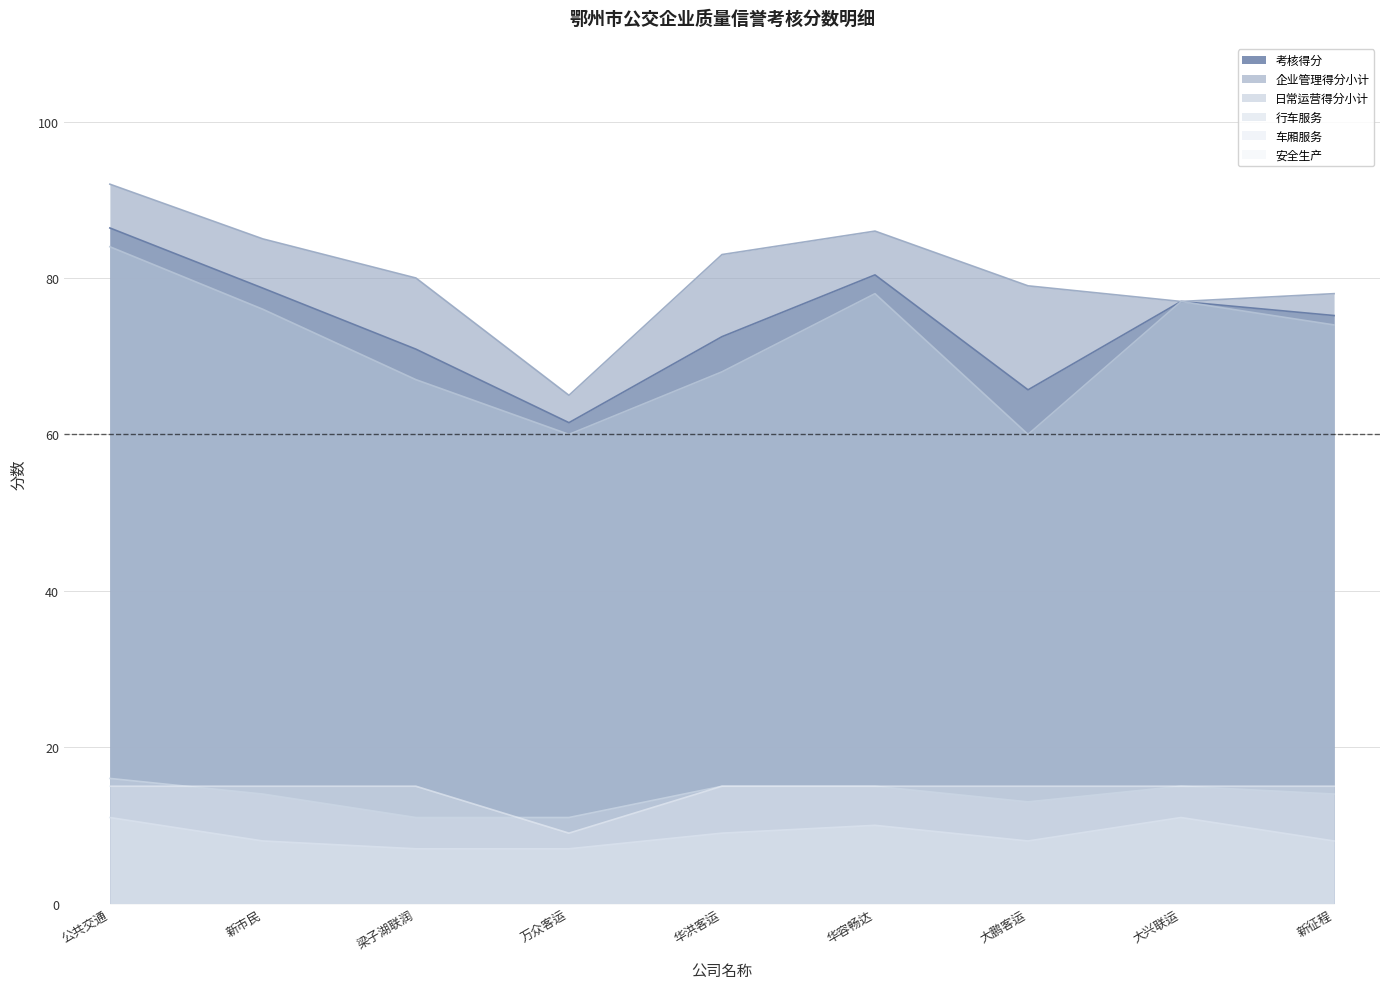

What is the difference between the highest and lowest values at 新征程?

70.0